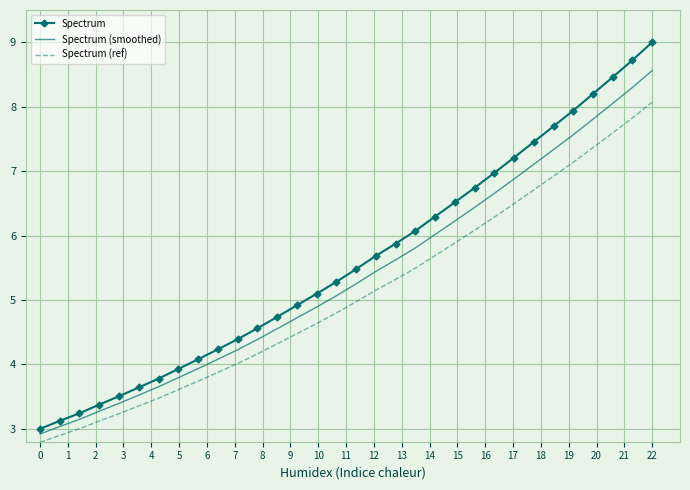

What is the lowest value of the Spectrum (ref) series?

2.8